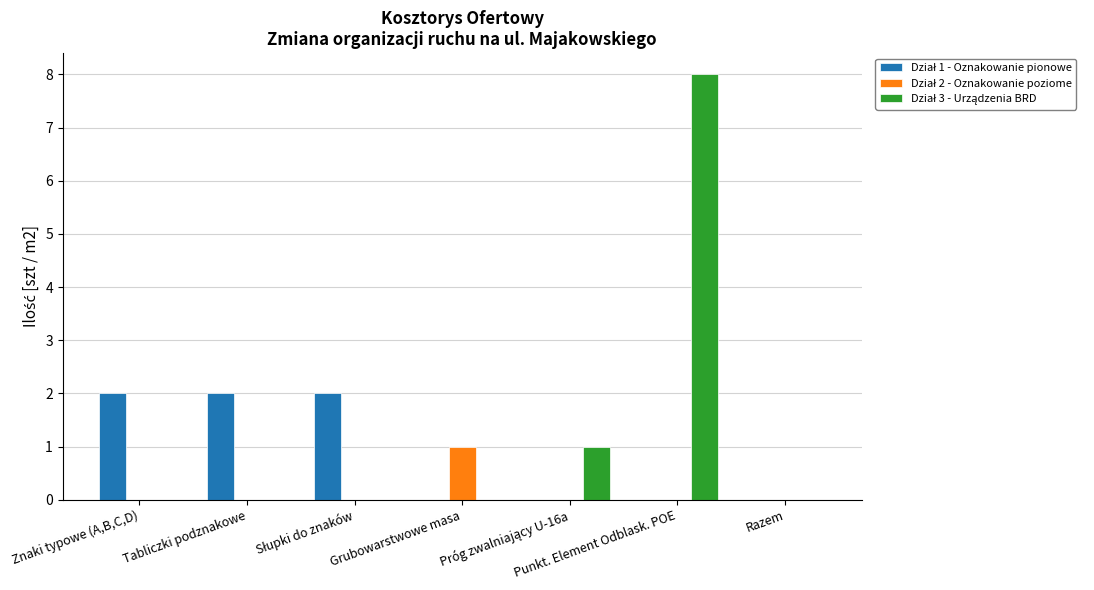

At which category is the sum across all series the highest?

Punkt. Element Odblask. POE